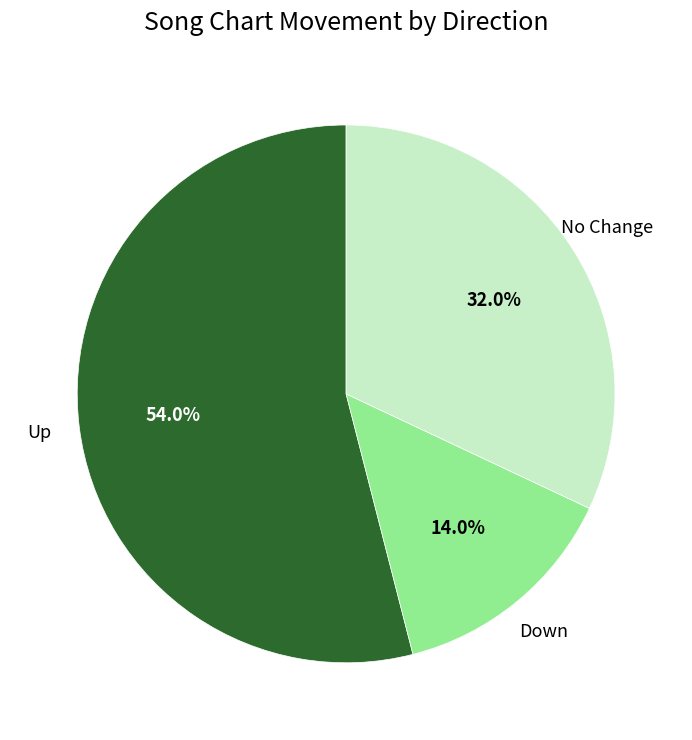

Is there any slice that represents more than half of the pie?

Yes